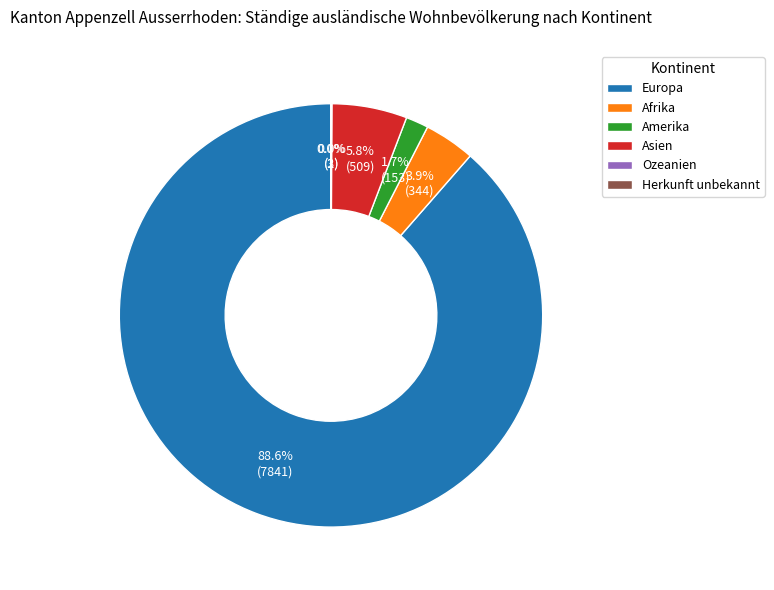

To the nearest percent, what is the combined percentage of Asien and Europa?

94%